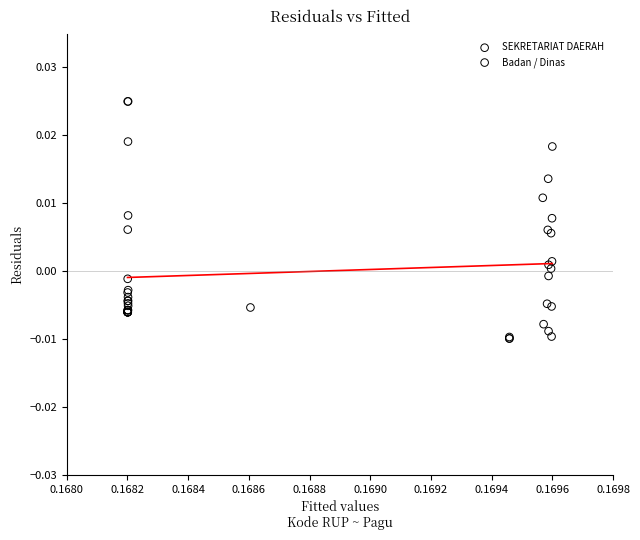

Which series has the largest Y range (max minus min)?

Badan / Dinas